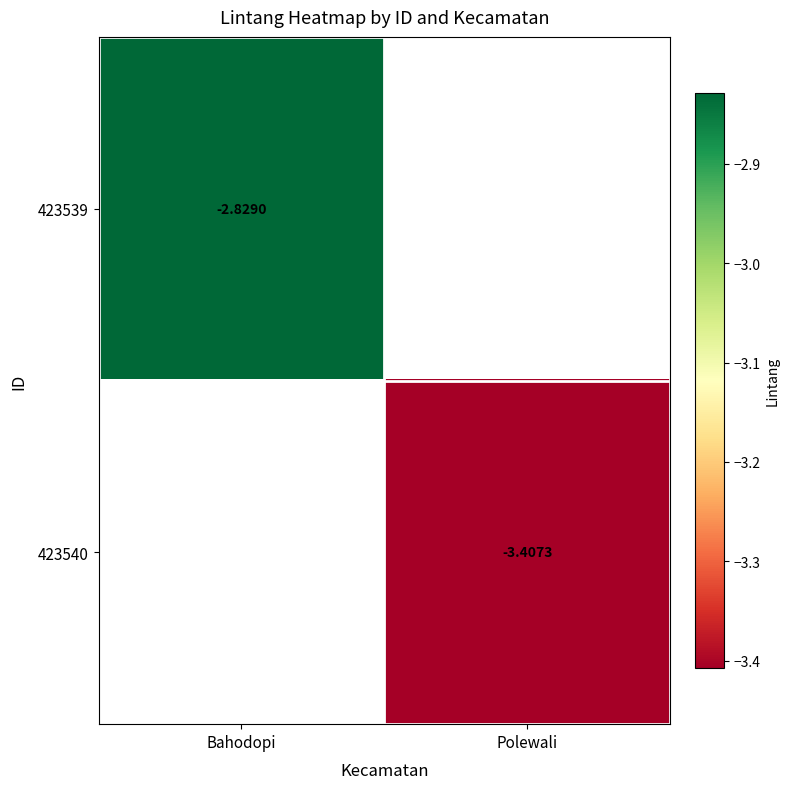

What is the smallest value displayed?

-3.4